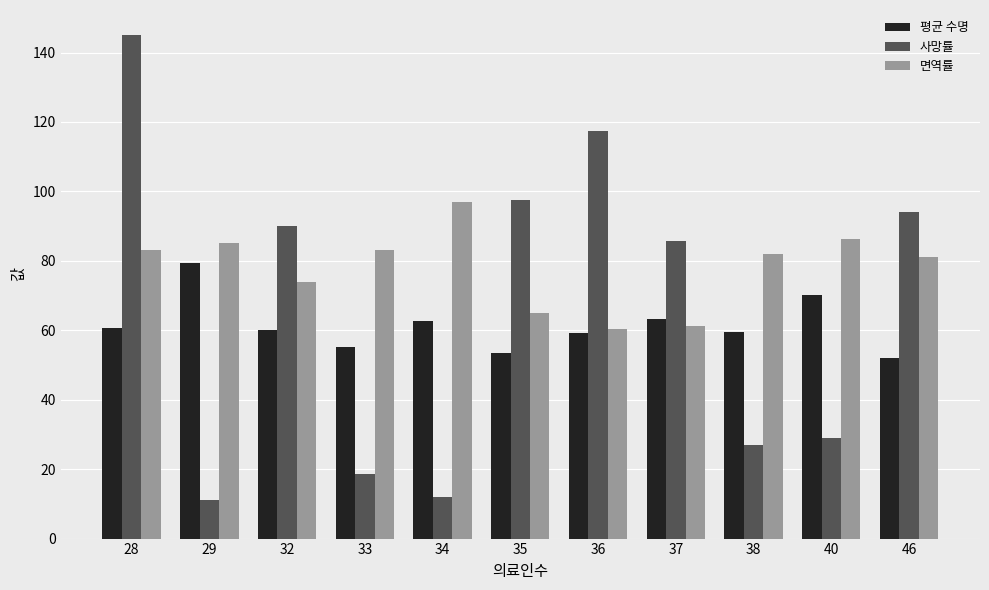

What are all the series names shown in the legend?

평균 수명, 사망률, 면역률